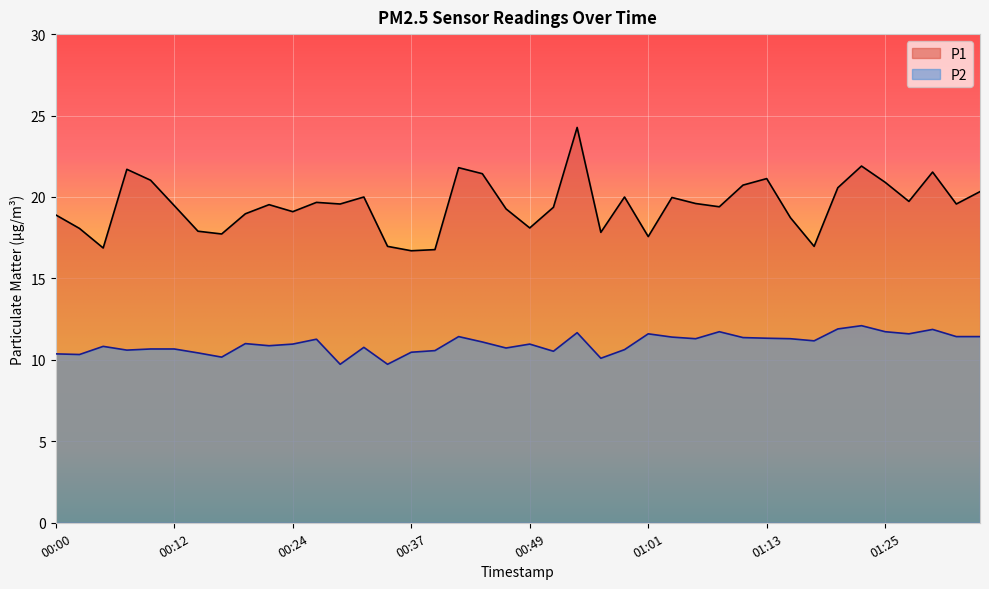

At which category does P1 reach its first local peak?

00:07